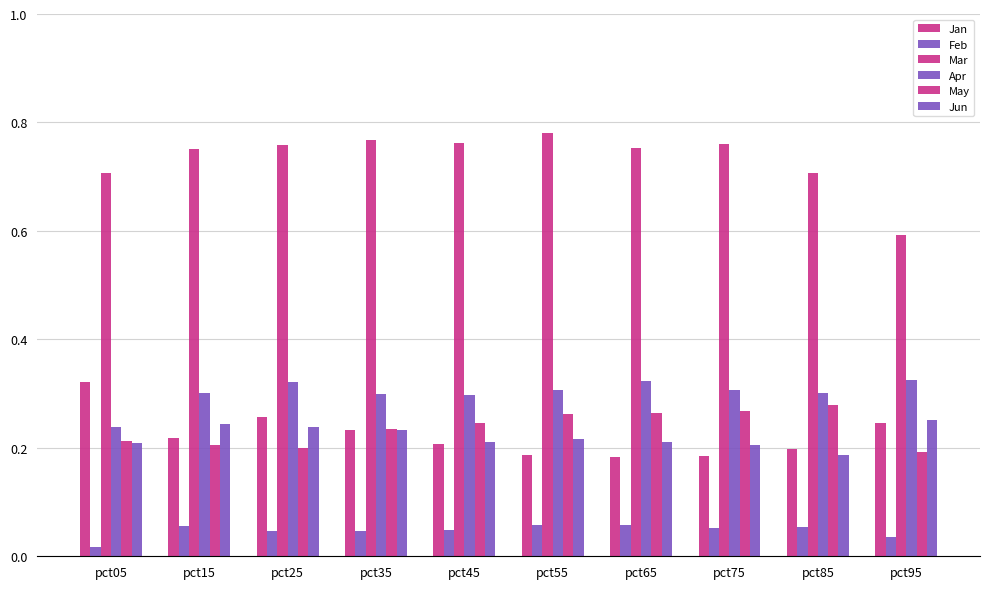

How many bars are there in total?

60